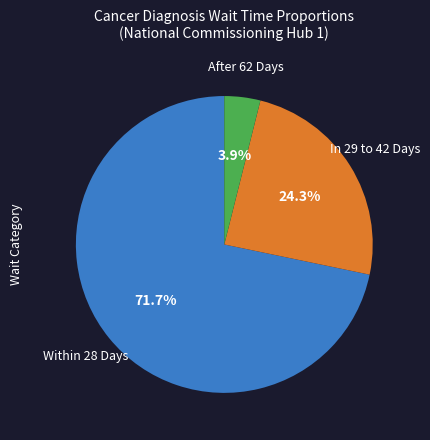

How many slices are in this pie chart?

3